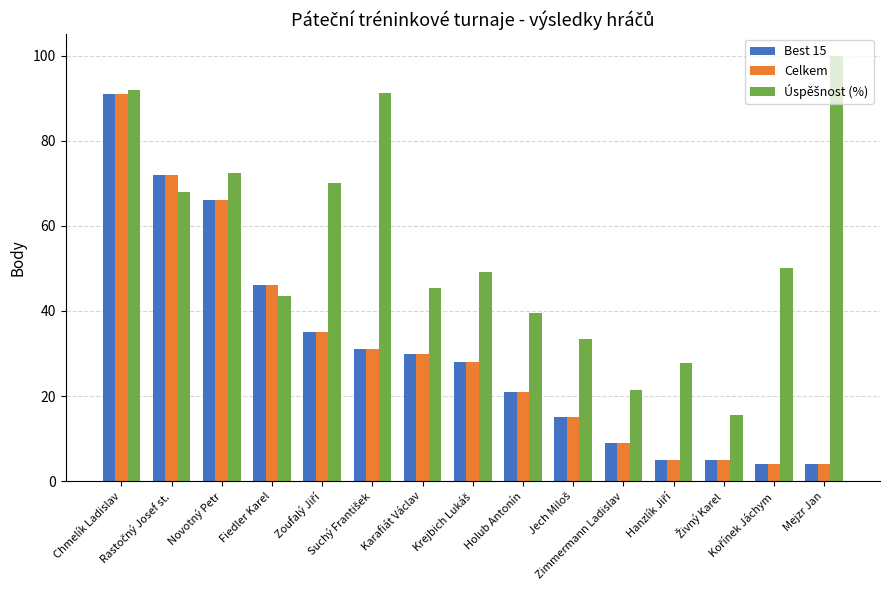

At how many categories does at least one series exceed 78?

3